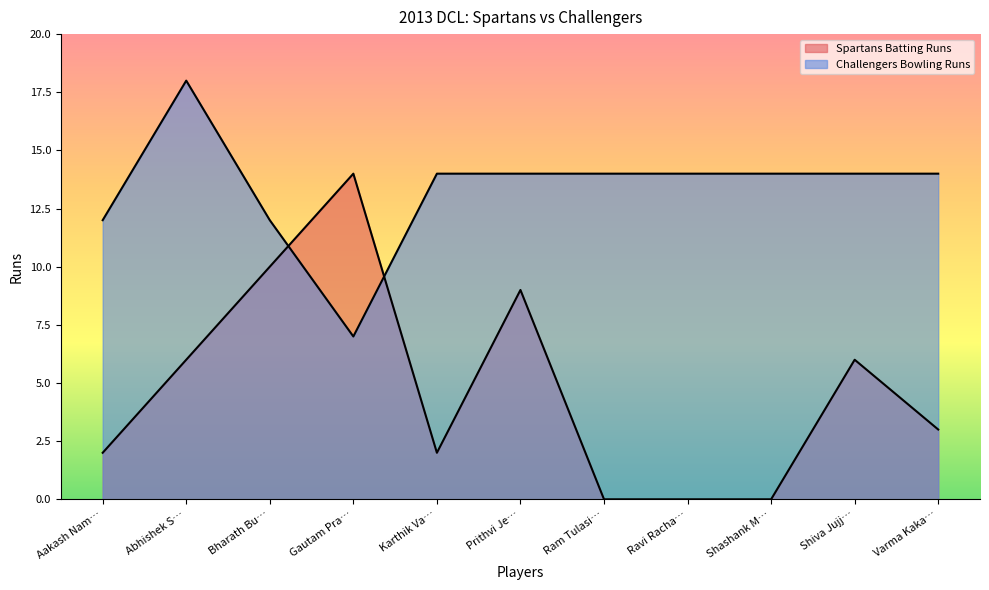

What is the sum of the values at Shiva Jujj… and Bharath Bu…?

16